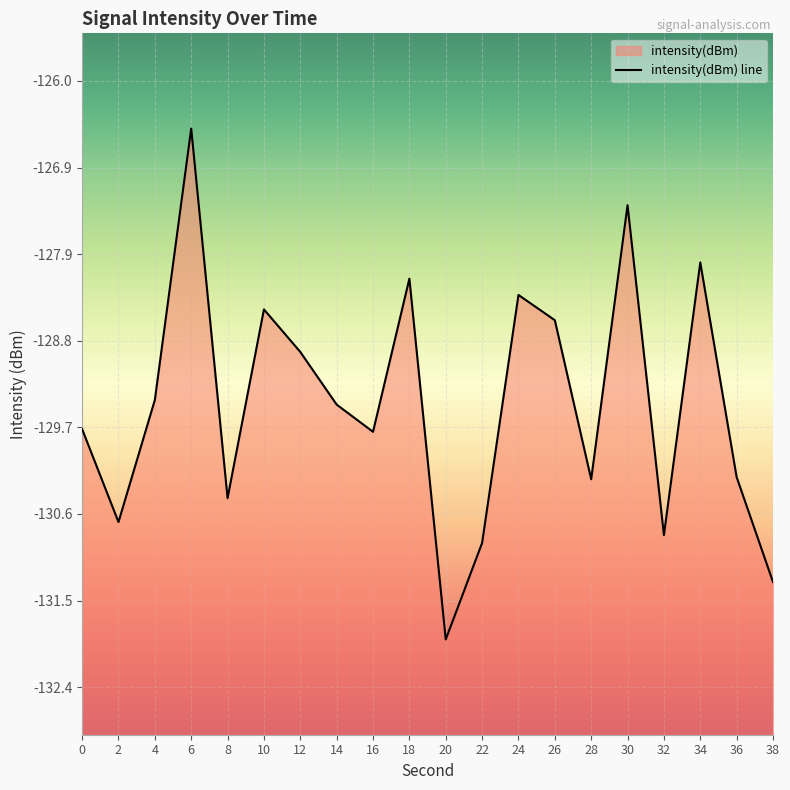

What is the value of the 7th point from the left?

-128.9